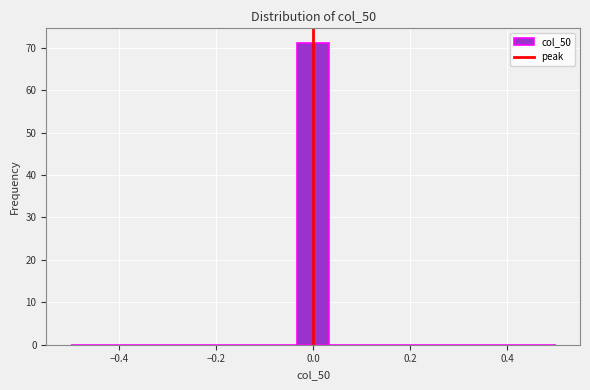

Around what value on the x-axis is the tallest bar? Give the approximate position of its centre, as read against the axis.

0.00